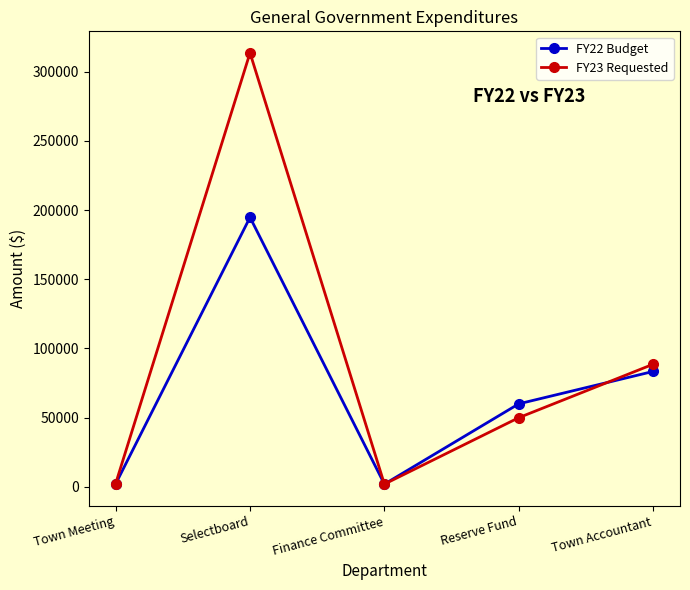

At which category is the sum across all series the highest?

Selectboard